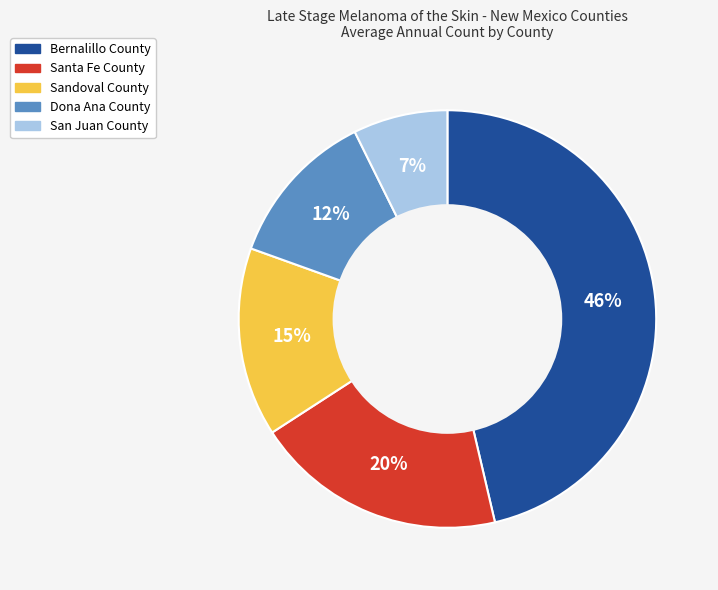

What percentage is the Sandoval County slice, to the nearest percent?

15%